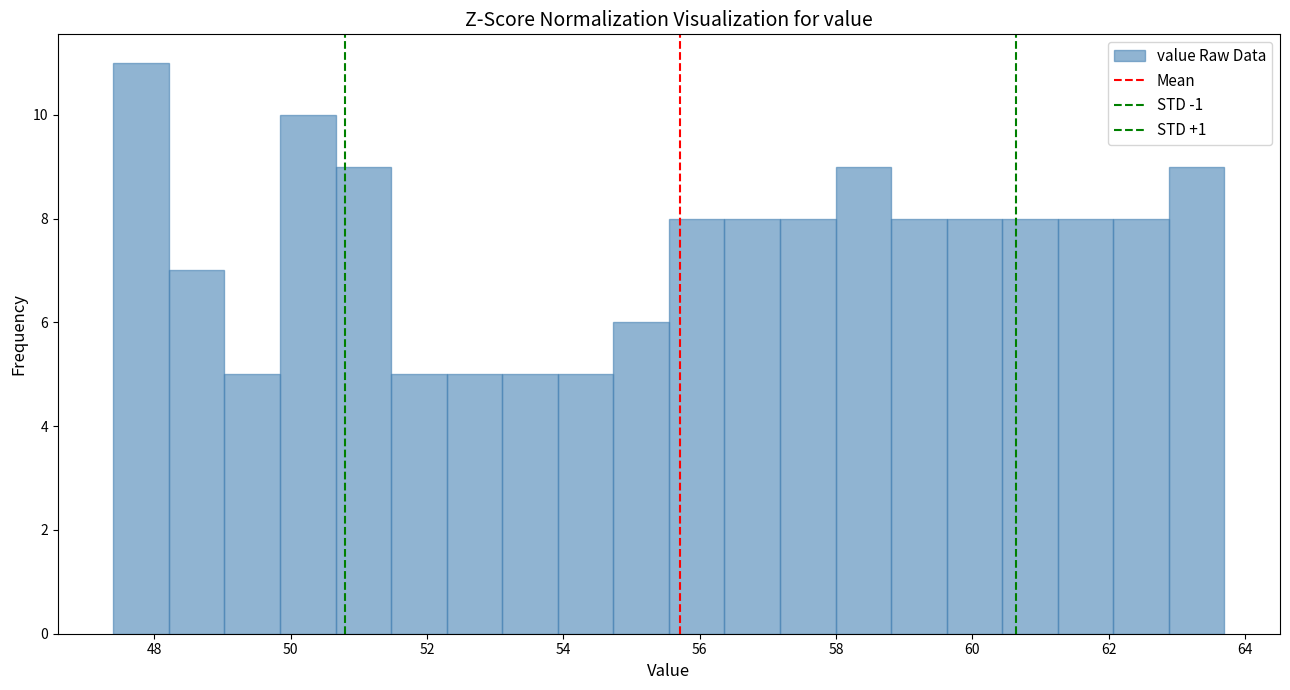

How tall is the bar that spans 62.8 to 63.8 on the x-axis? Neither the bar edges nor the heights are printed on the chart, so give them approximately, as read against the axes.

9